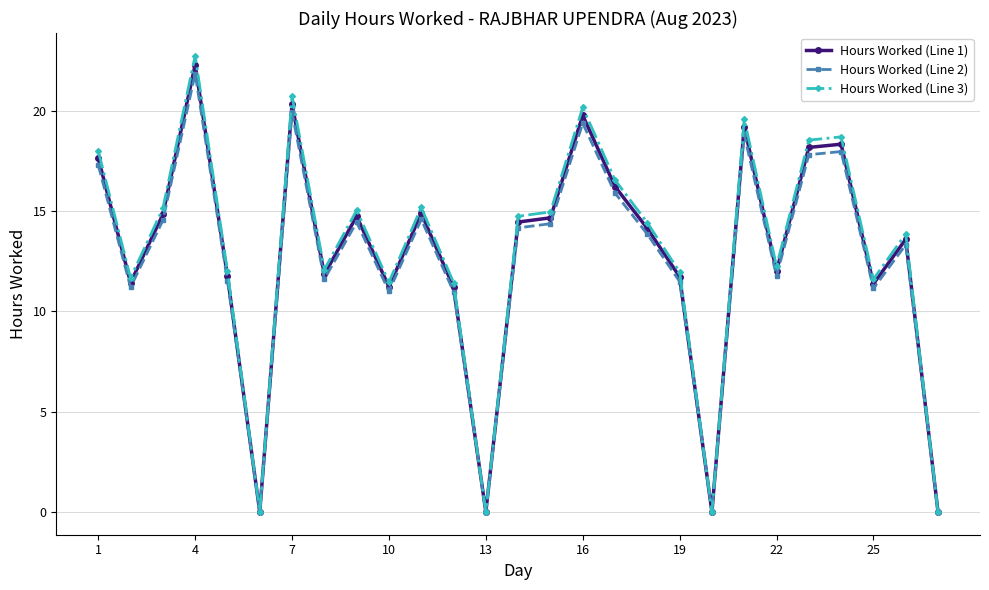

Which series has the largest range (max minus min)?

Hours Worked (Line 3)